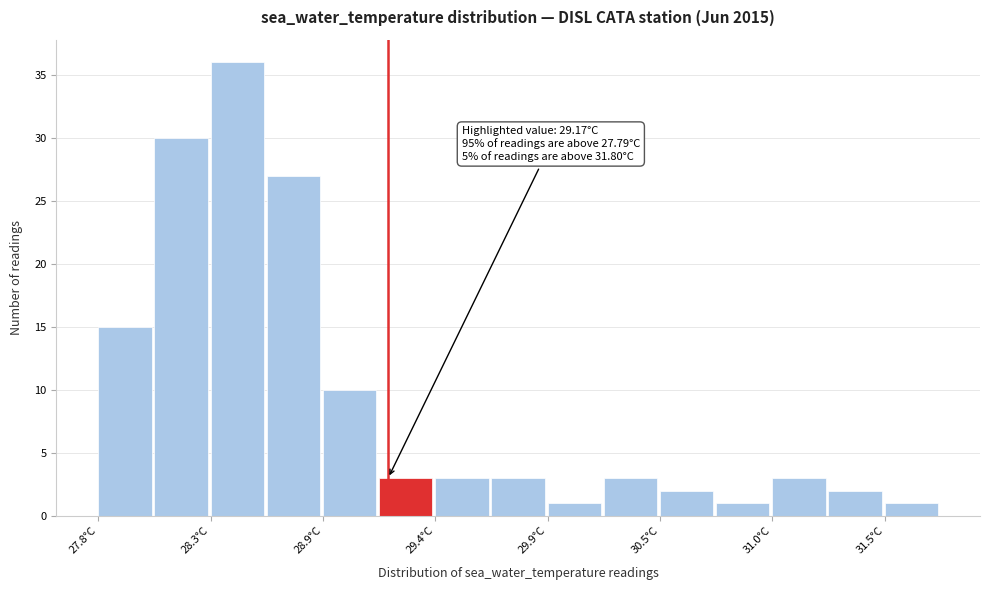

Around what value on the x-axis is the tallest bar? Give the approximate position of its centre, as read against the axis.

28.5